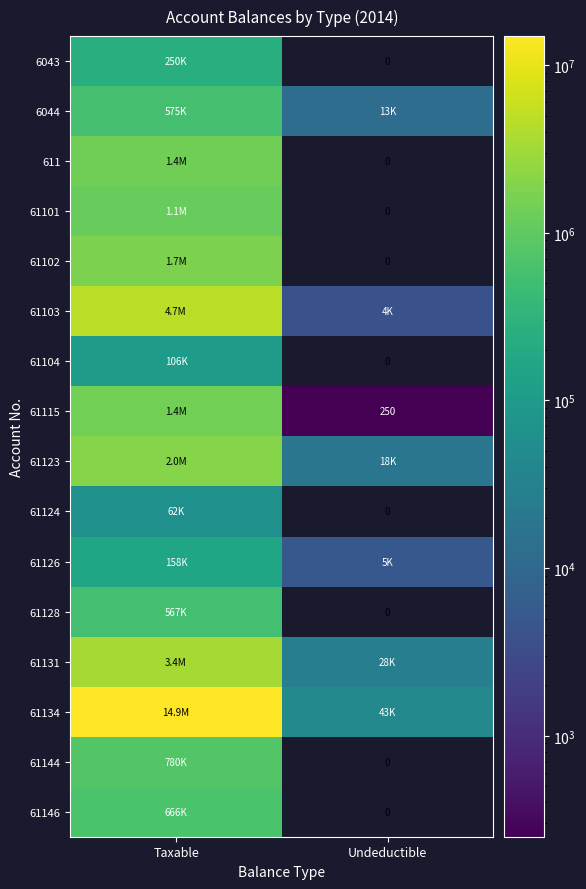

What is the minimum value shown in the chart?

250.0